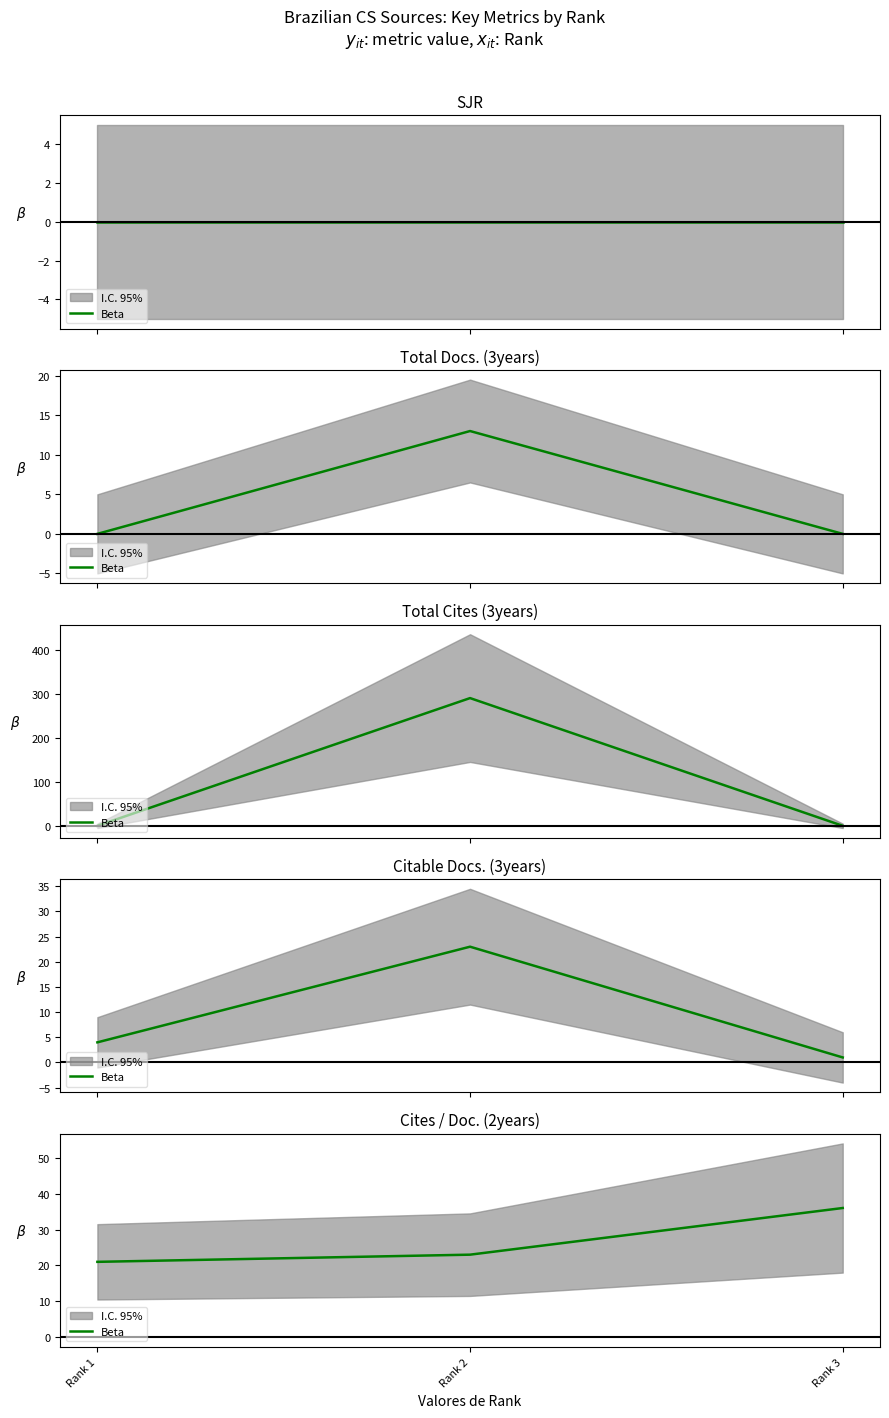

How many distinct data groups are displayed?

1